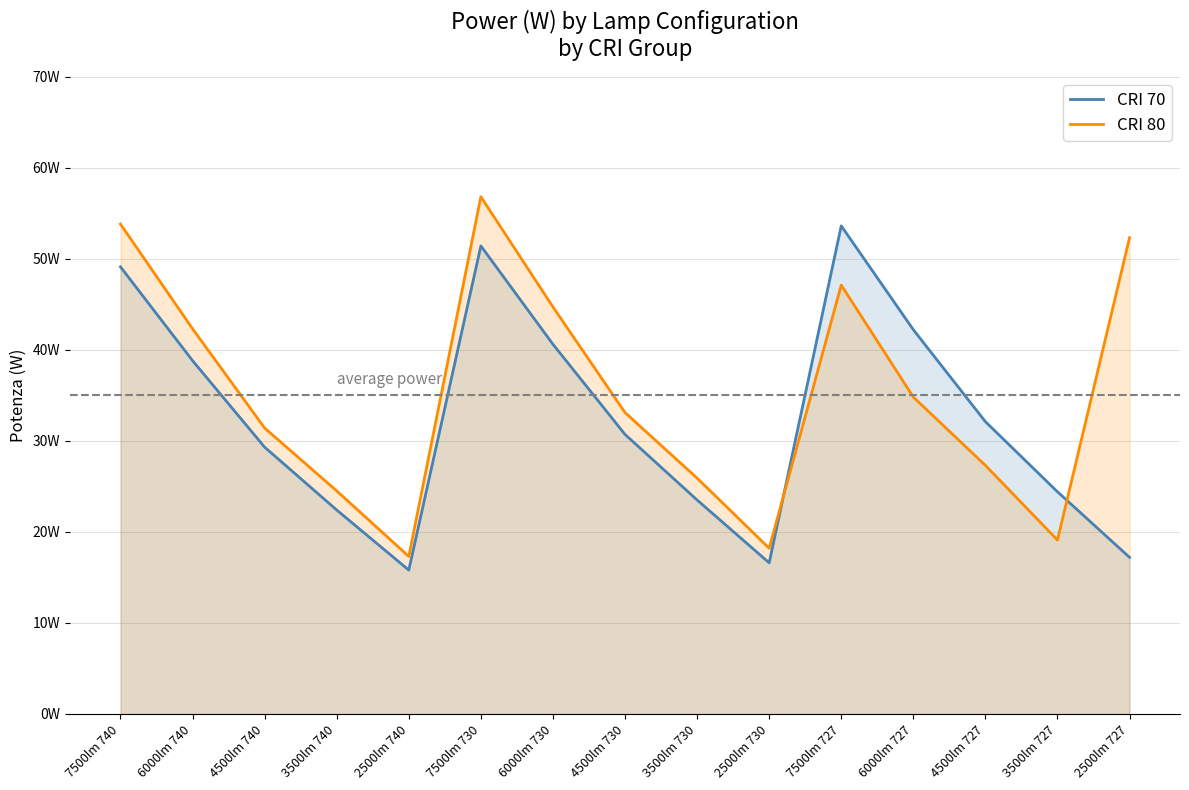

Which series has the widest spread of values?

CRI 80